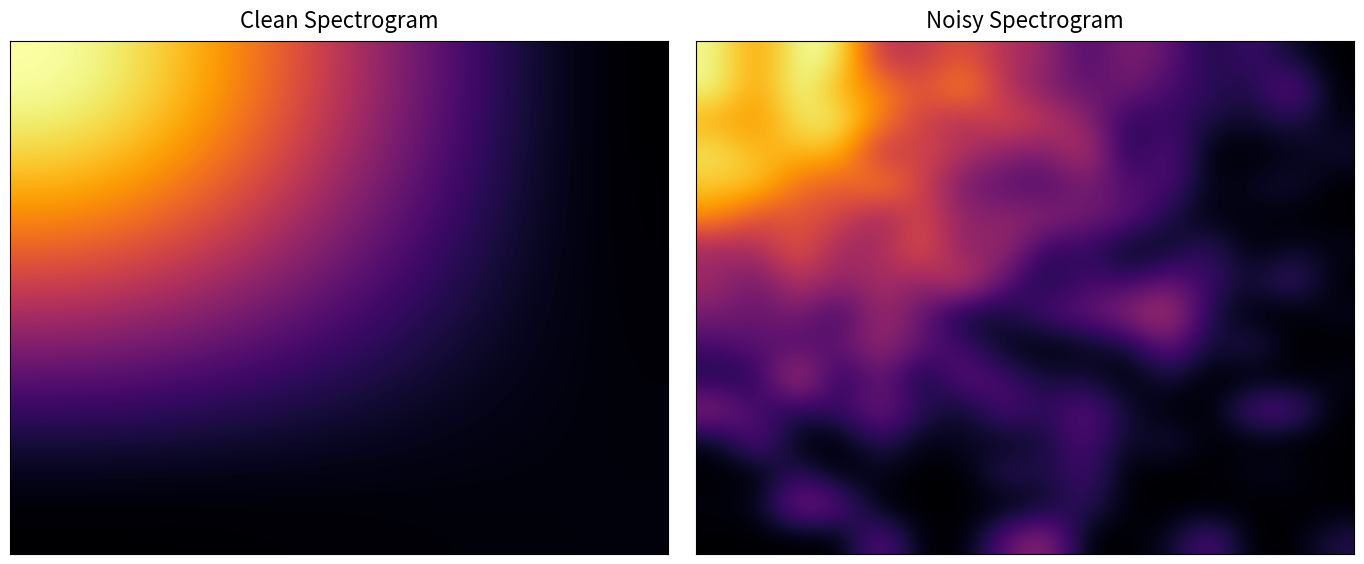

Count the number of data series in this chart.

16